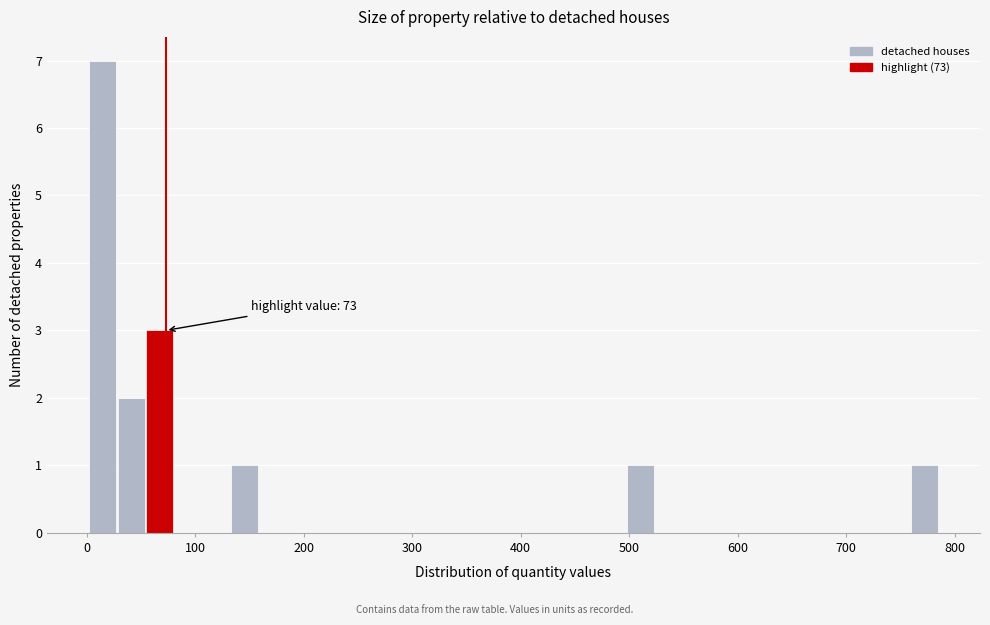

Read against the x-axis, roughly where is the centre of the tallest bar?

20